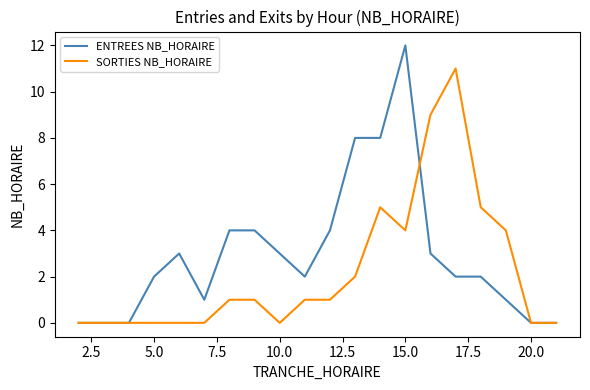

List the series in order of their overall mean, highest first.

ENTREES NB_HORAIRE, SORTIES NB_HORAIRE